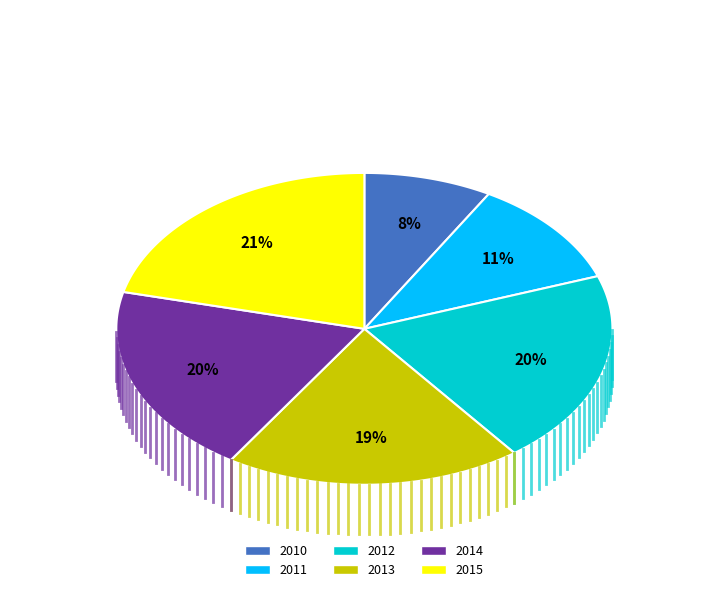

To the nearest percent, what portion does 2014 represent?

20%